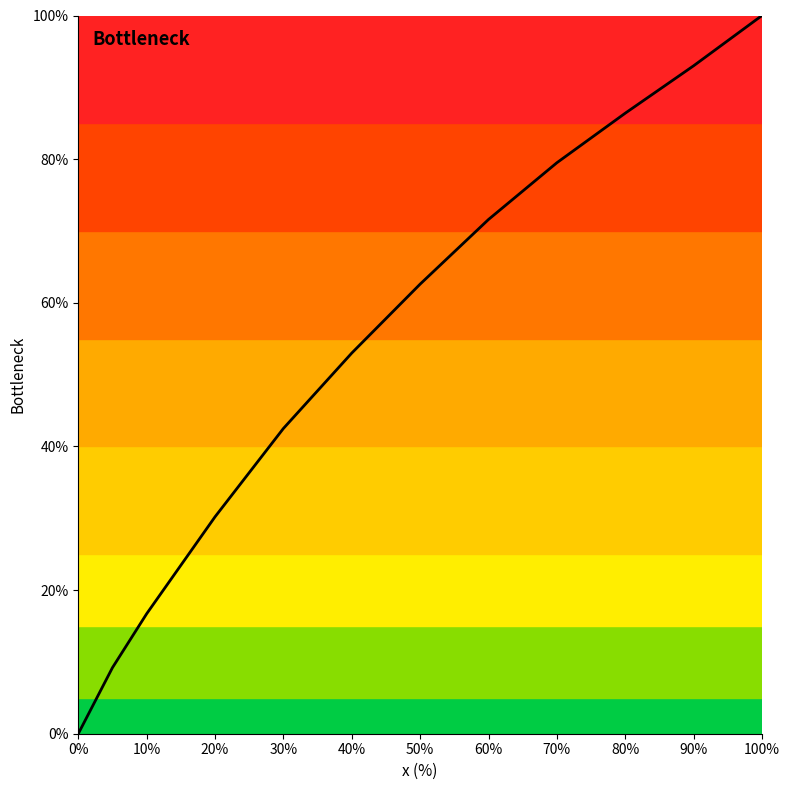

How many lines are shown in the chart?

1